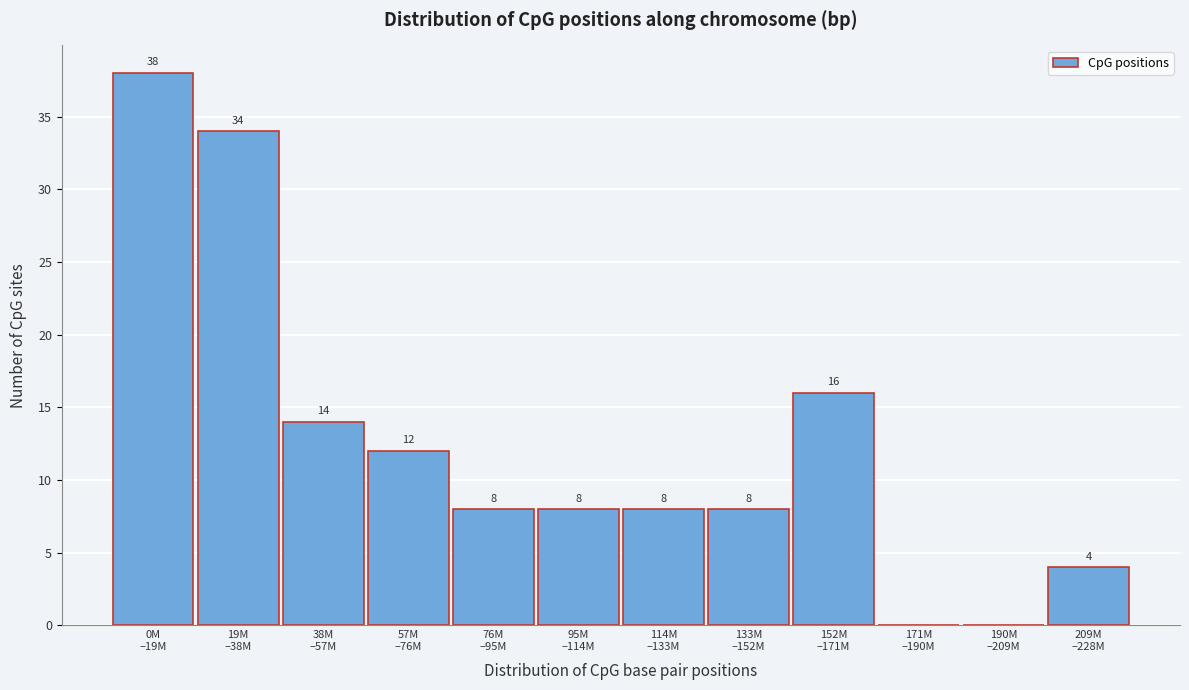

What is the maximum value shown in the chart?

38